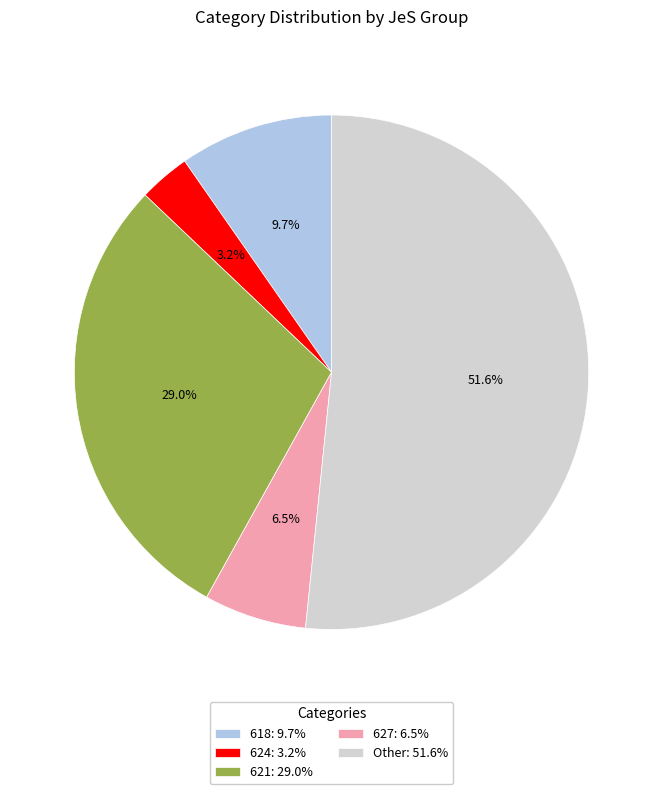

What percentage do Other: 51.6% and 621: 29.0% together represent?

80.6%